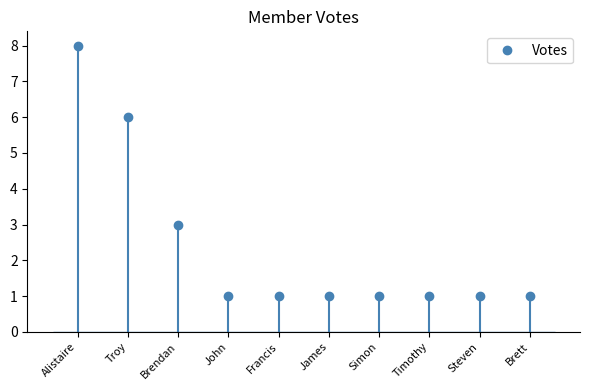

Count the number of categories in the chart.

10